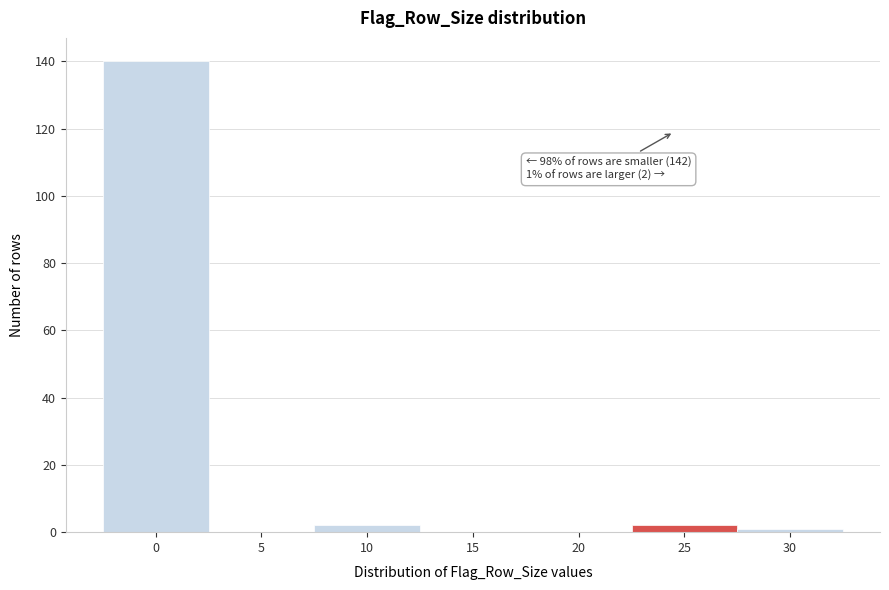

Reading left to right, list all the values displayed in this chart.

0=140	5=0	10=2	15=0	20=0	25=2	30=1